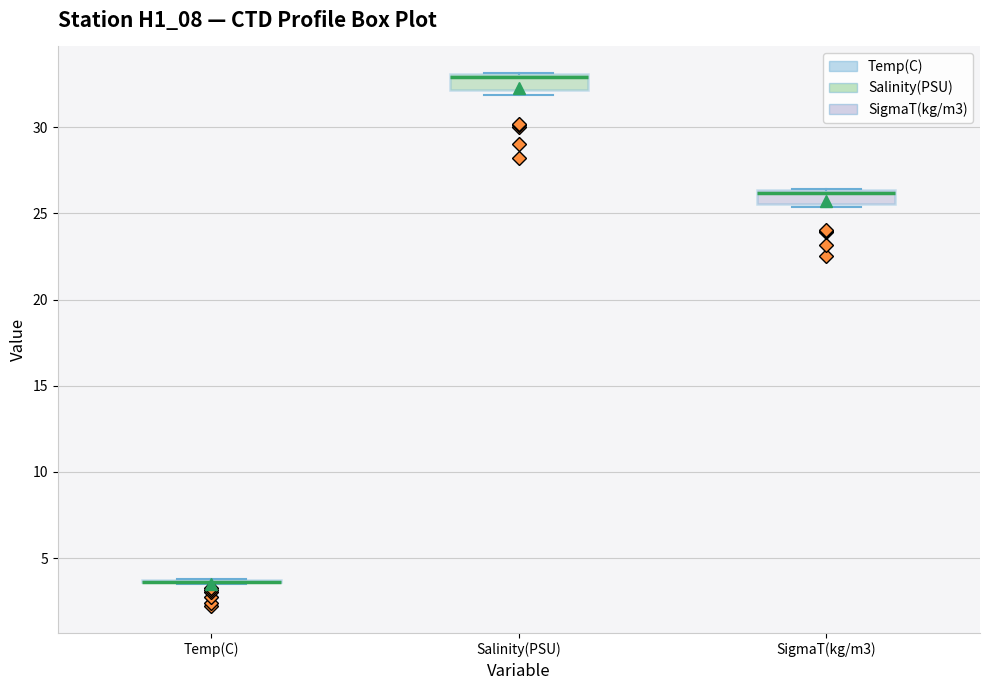

Reading left to right, transcribe this box plot: for each box, give where its median line is, the range the box spans, and where its two whiskers end, as read against the y-axis. The values are not printed on the chart, so give them approximately, as read against the axis.

Temp(C): box collapsed to a line at 3.5, whiskers 3.5 to 4.0
Salinity(PSU): median 33.0 (just below the box's upper edge), box 32.0 to 33.0, whiskers 32.0 (just below the box's lower edge) to 33.0
SigmaT(kg/m3): median 26.0, box 25.5 to 26.5, whiskers 25.5 (just below the box's lower edge) to 26.5